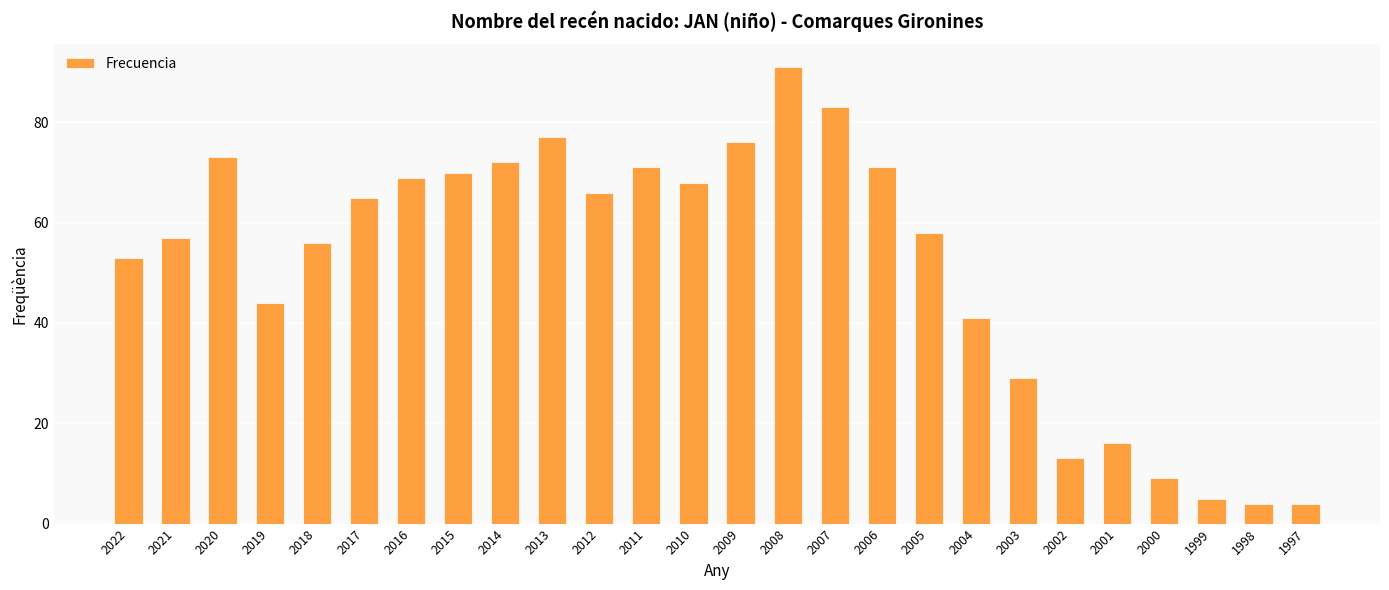

Are the bars horizontal?

No